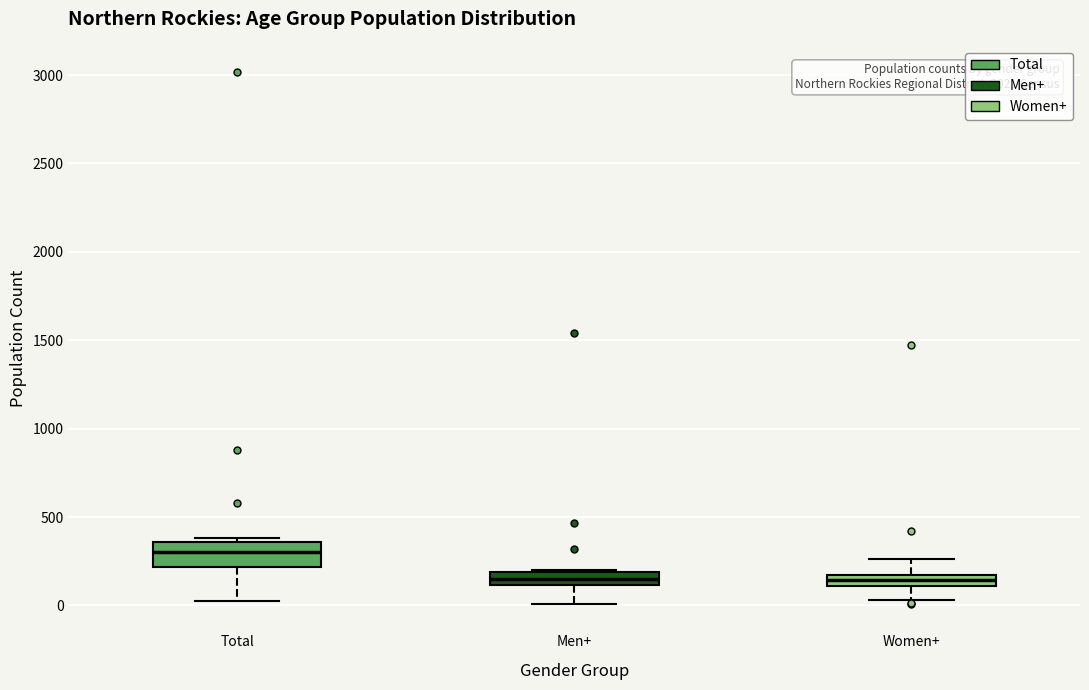

Comparing the boxes themselves (not the whiskers), which one is the tallest?

Total